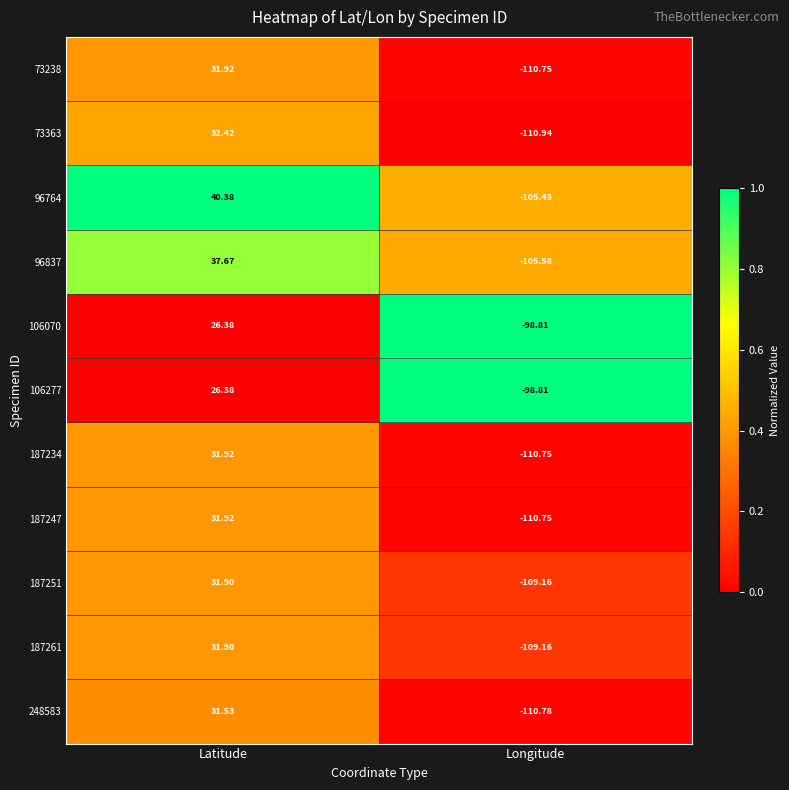

What is the spread (max minus min) of values at Latitude?

14.0